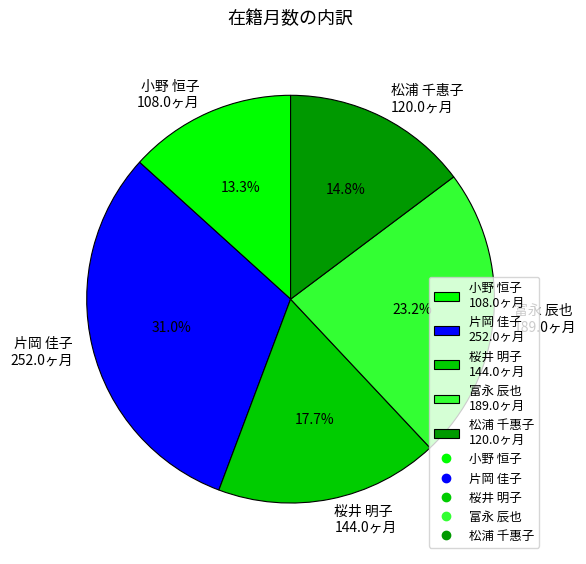

Between 小野 恒子 108.0ヶ月 and 松浦 千惠子 120.0ヶ月, which is larger?

松浦 千惠子 120.0ヶ月